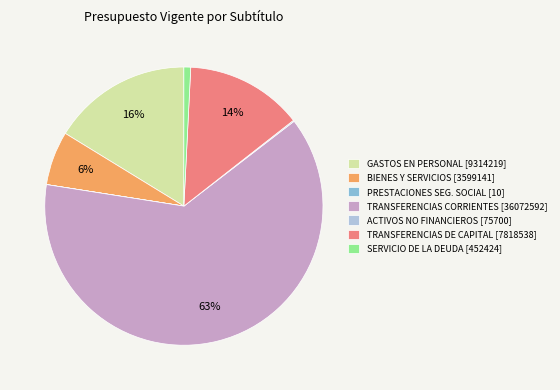

What is the majority slice?

TRANSFERENCIAS CORRIENTES [36072592]